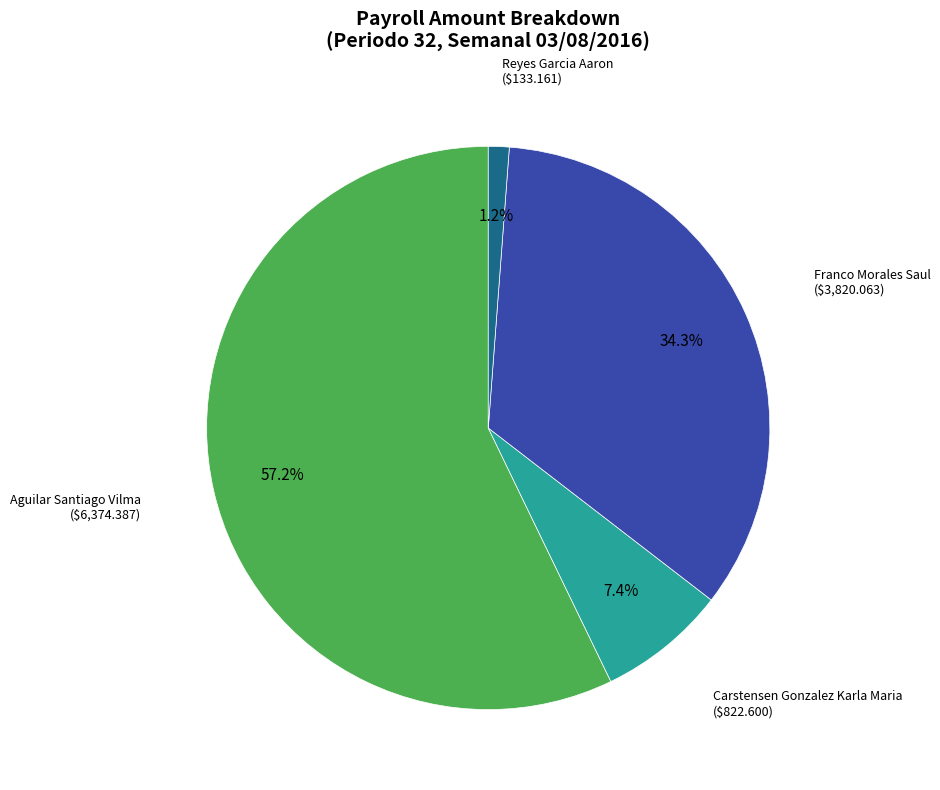

Count the number of slices in the pie.

4